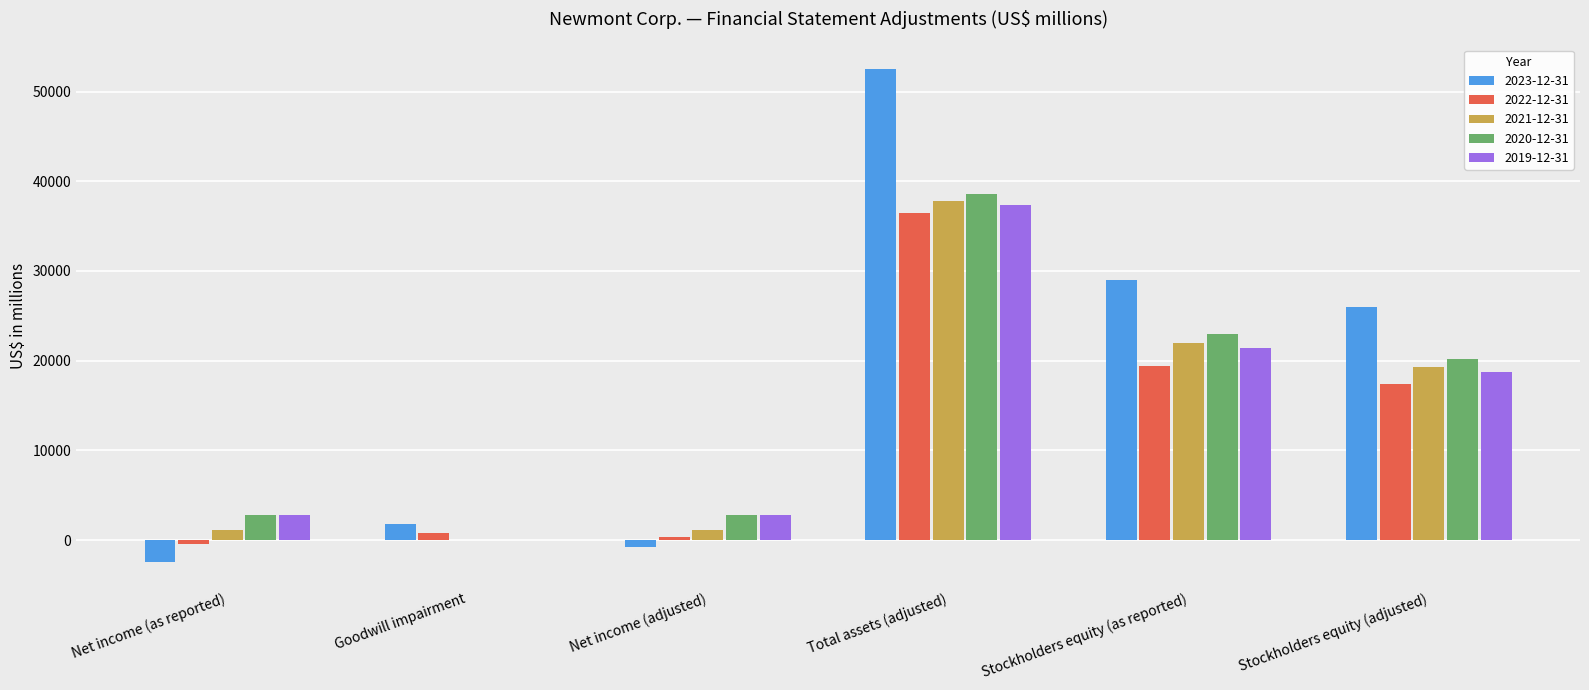

What is the sum of the 2021-12-31 values at Total assets (adjusted) and Net income (as reported)?

38959